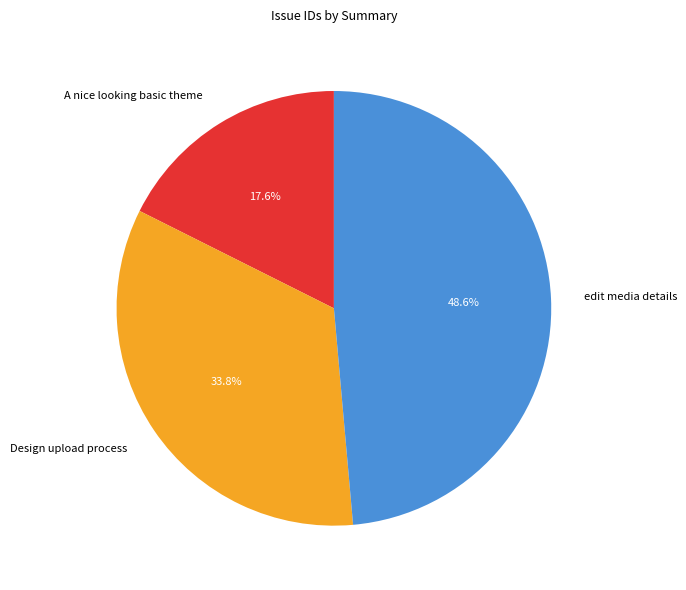

Does any single category account for the majority?

No